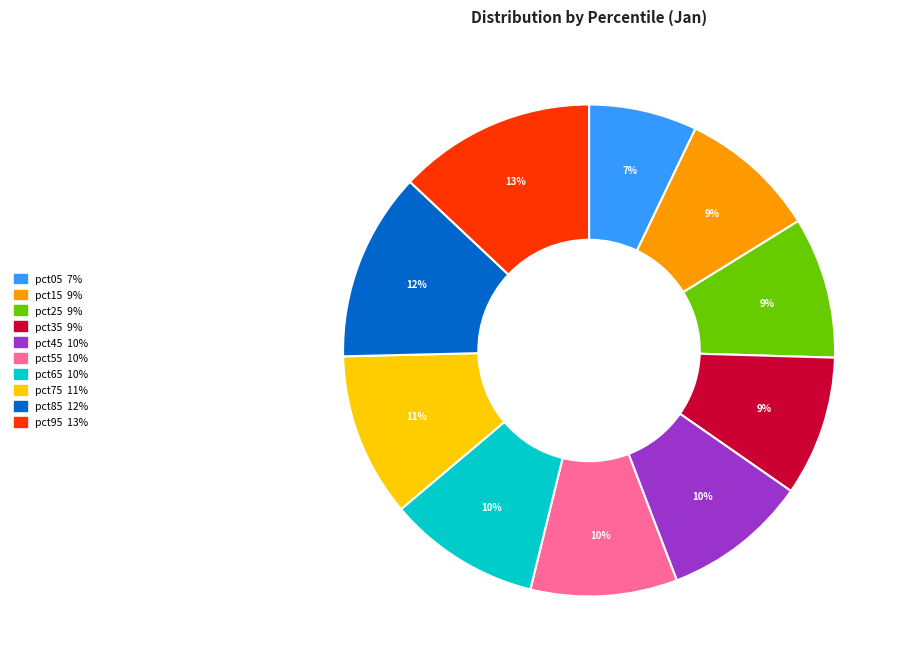

What percentage is the pct85 slice, to the nearest percent?

12%